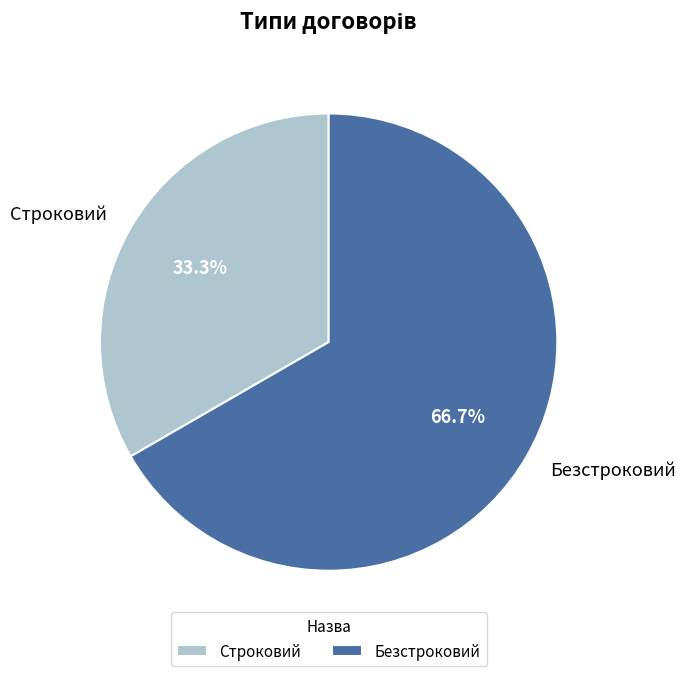

To the nearest percent, what is the combined percentage of Строковий and Безстроковий?

100%